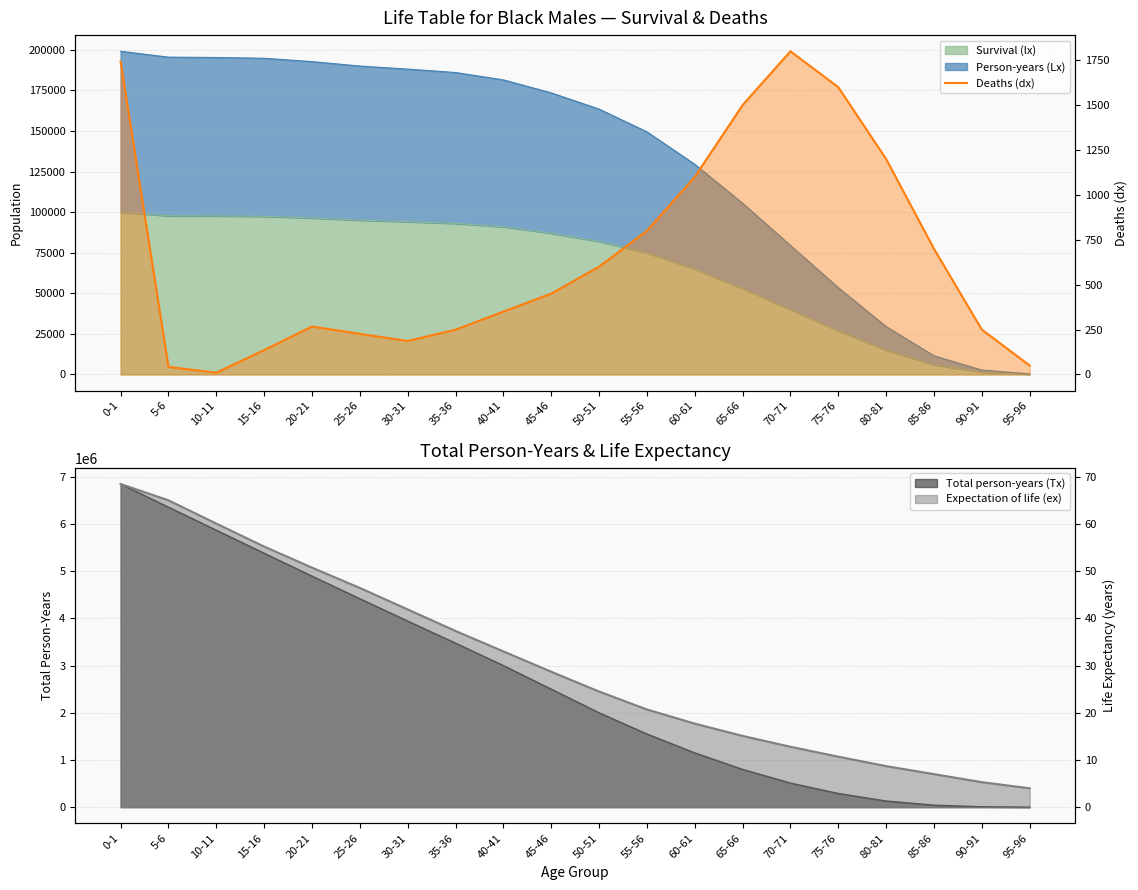

Where is the data nearest to the value 904?

55-56